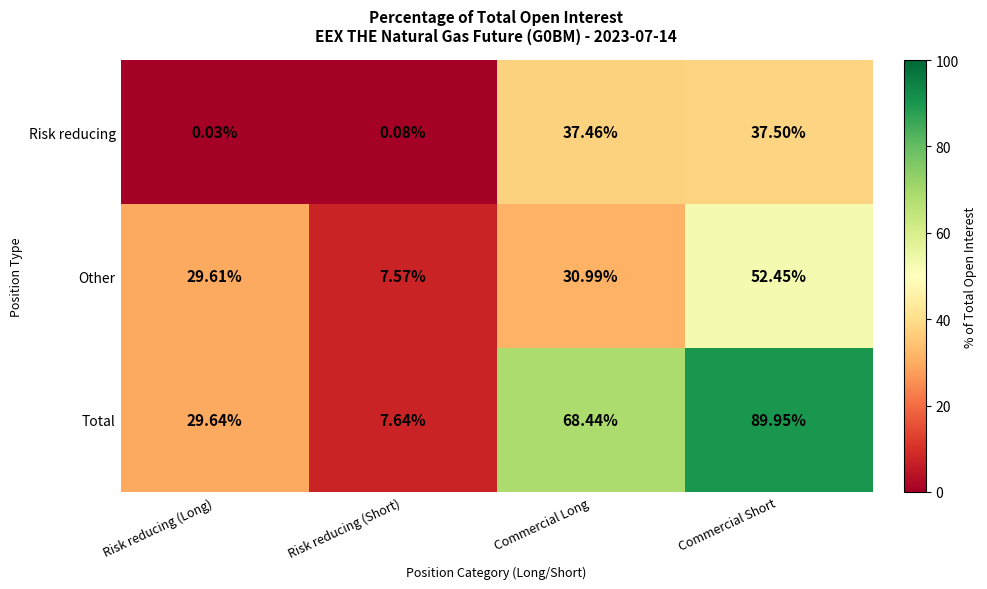

Which series has the largest total across all categories?

Total